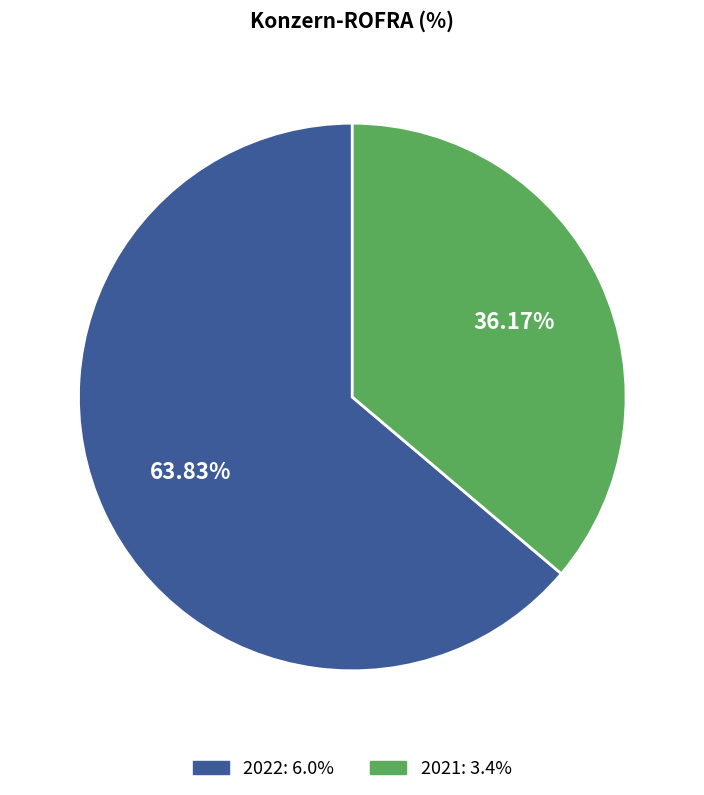

What percentage is NOT represented by 2022?

36.2%